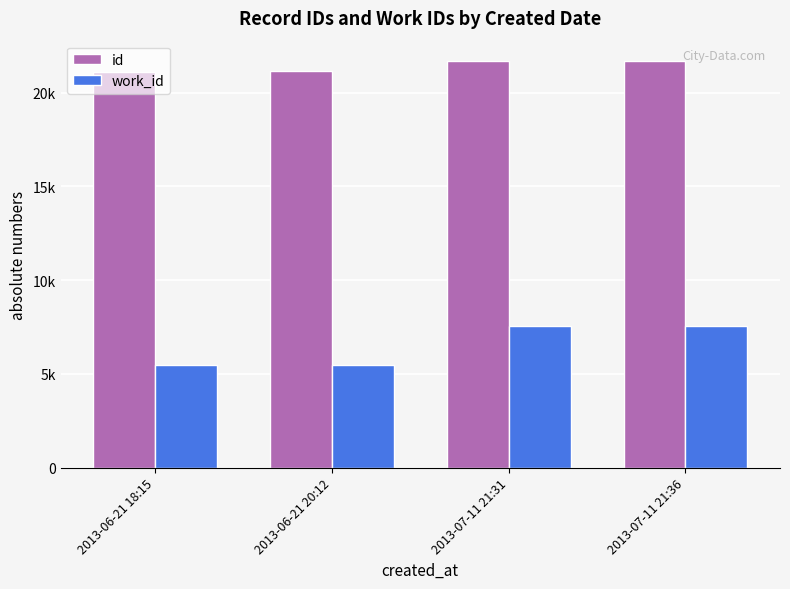

Does the chart contain stacked bars?

No